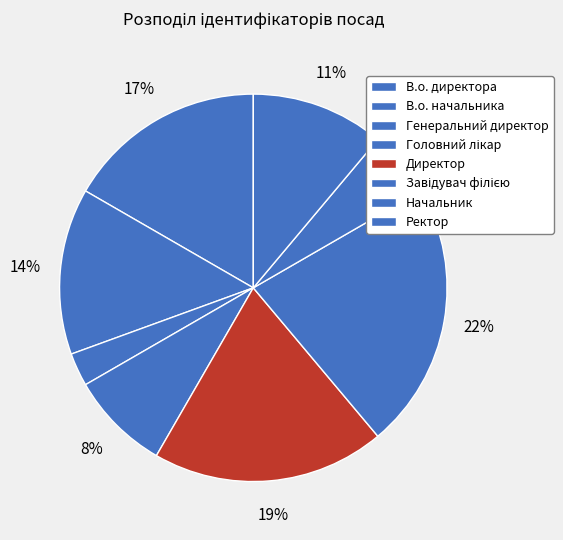

Is Начальник the majority of the pie?

No